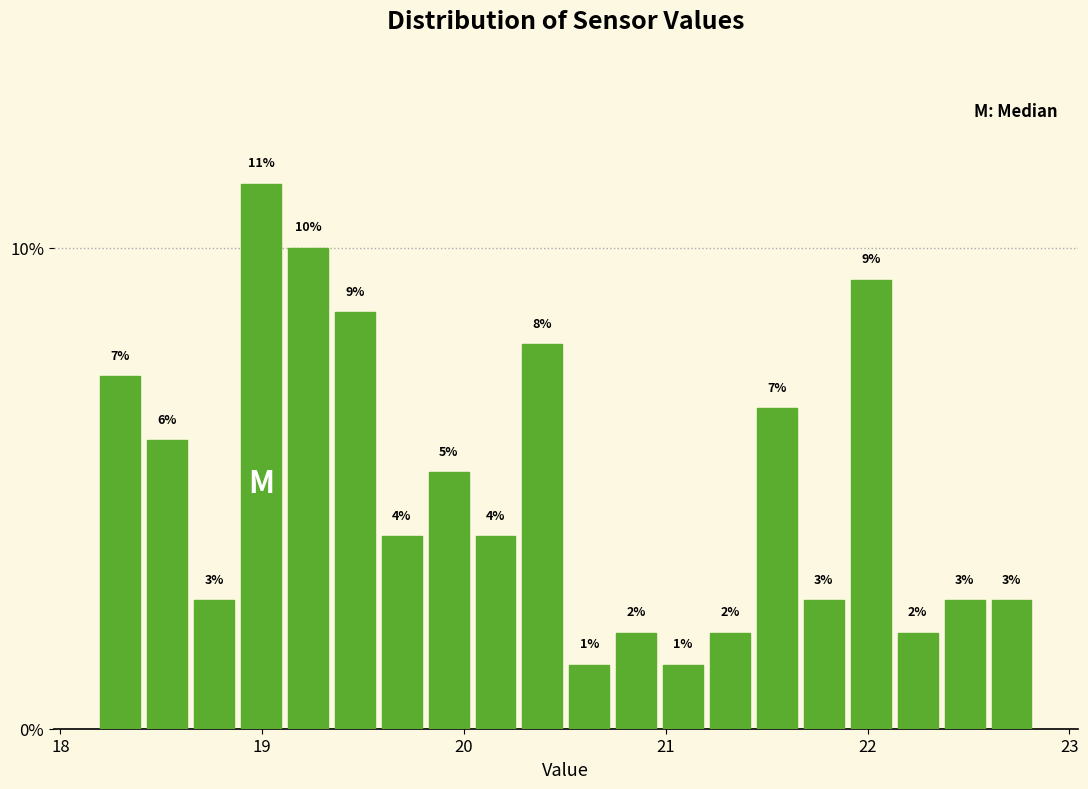

Around what value on the x-axis is the tallest bar? Give the approximate position of its centre, as read against the axis.

19.0